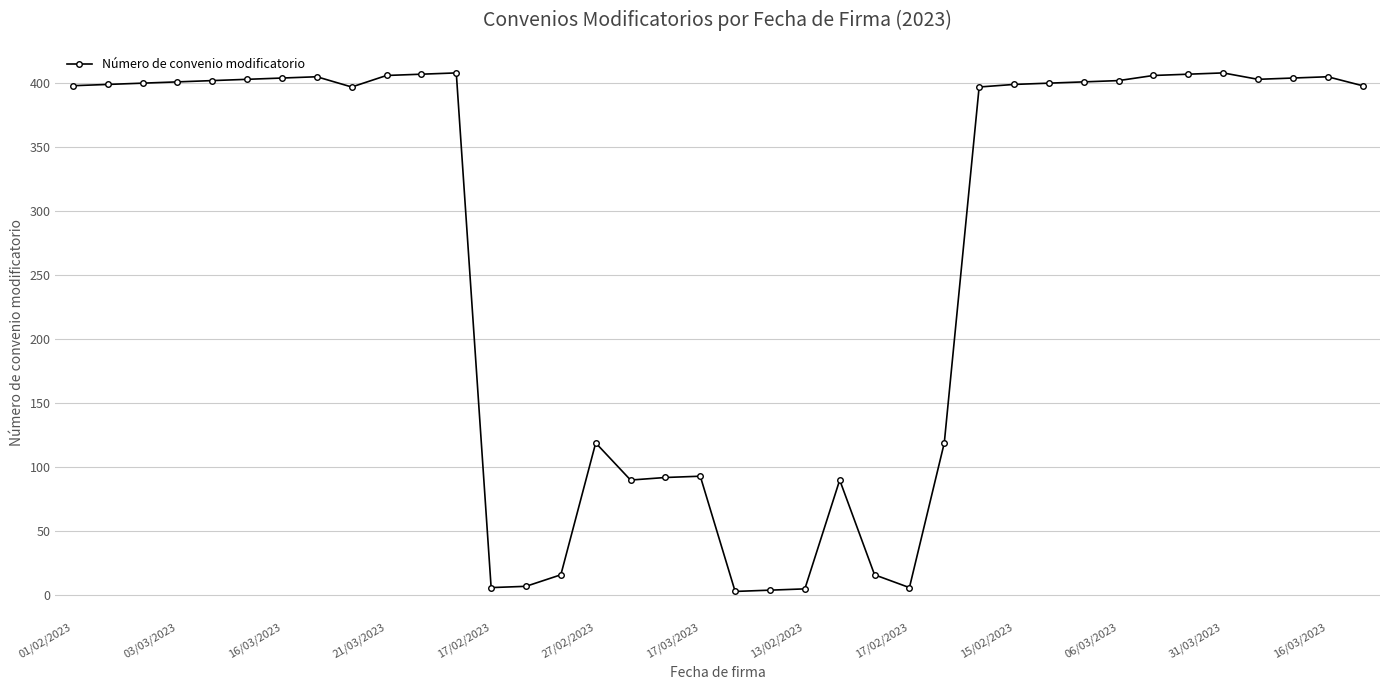

What is the value of the 30th point from the left?

401